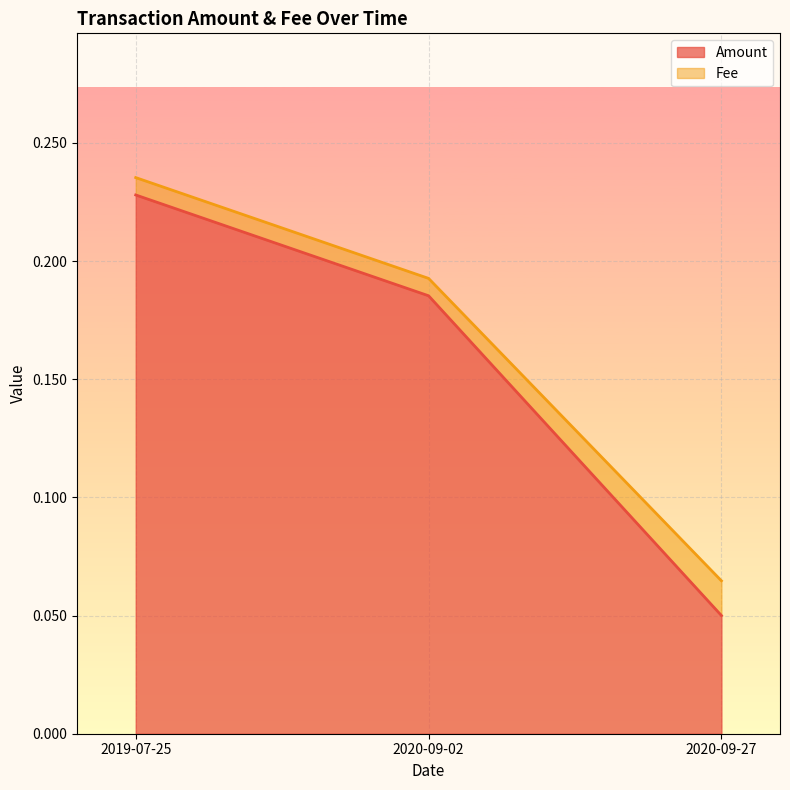

Count the values in the range 0 to 1.

3